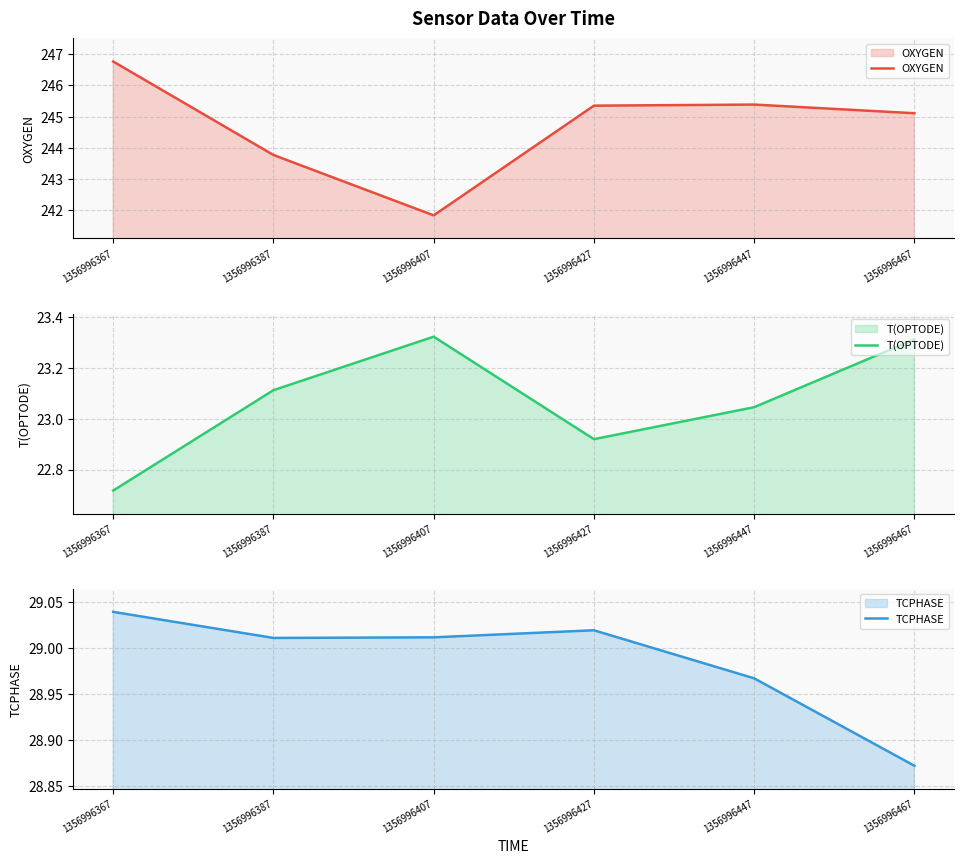

At how many categories does at least one series exceed 245?

4